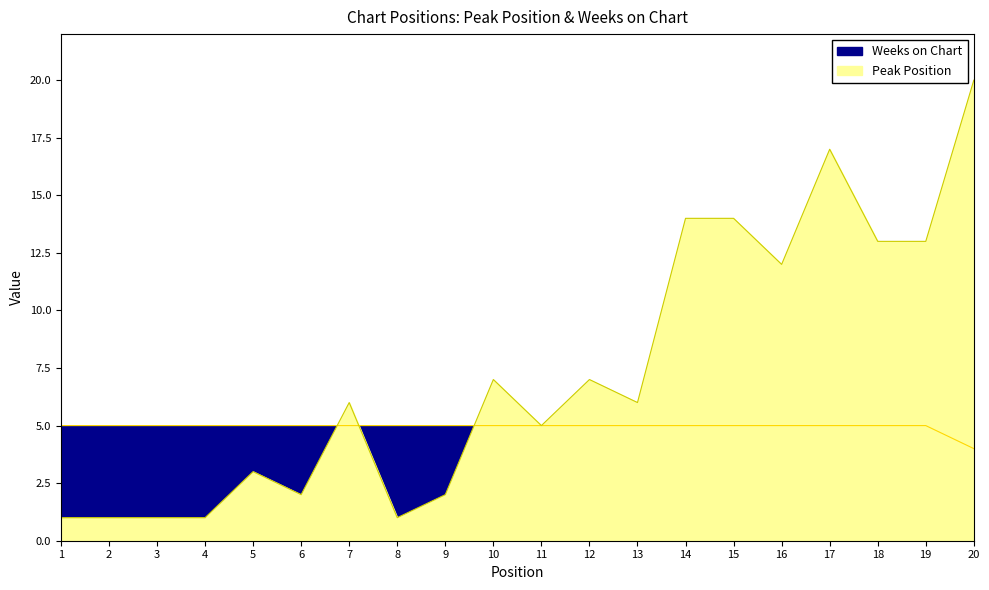

How many lines are shown in the chart?

2